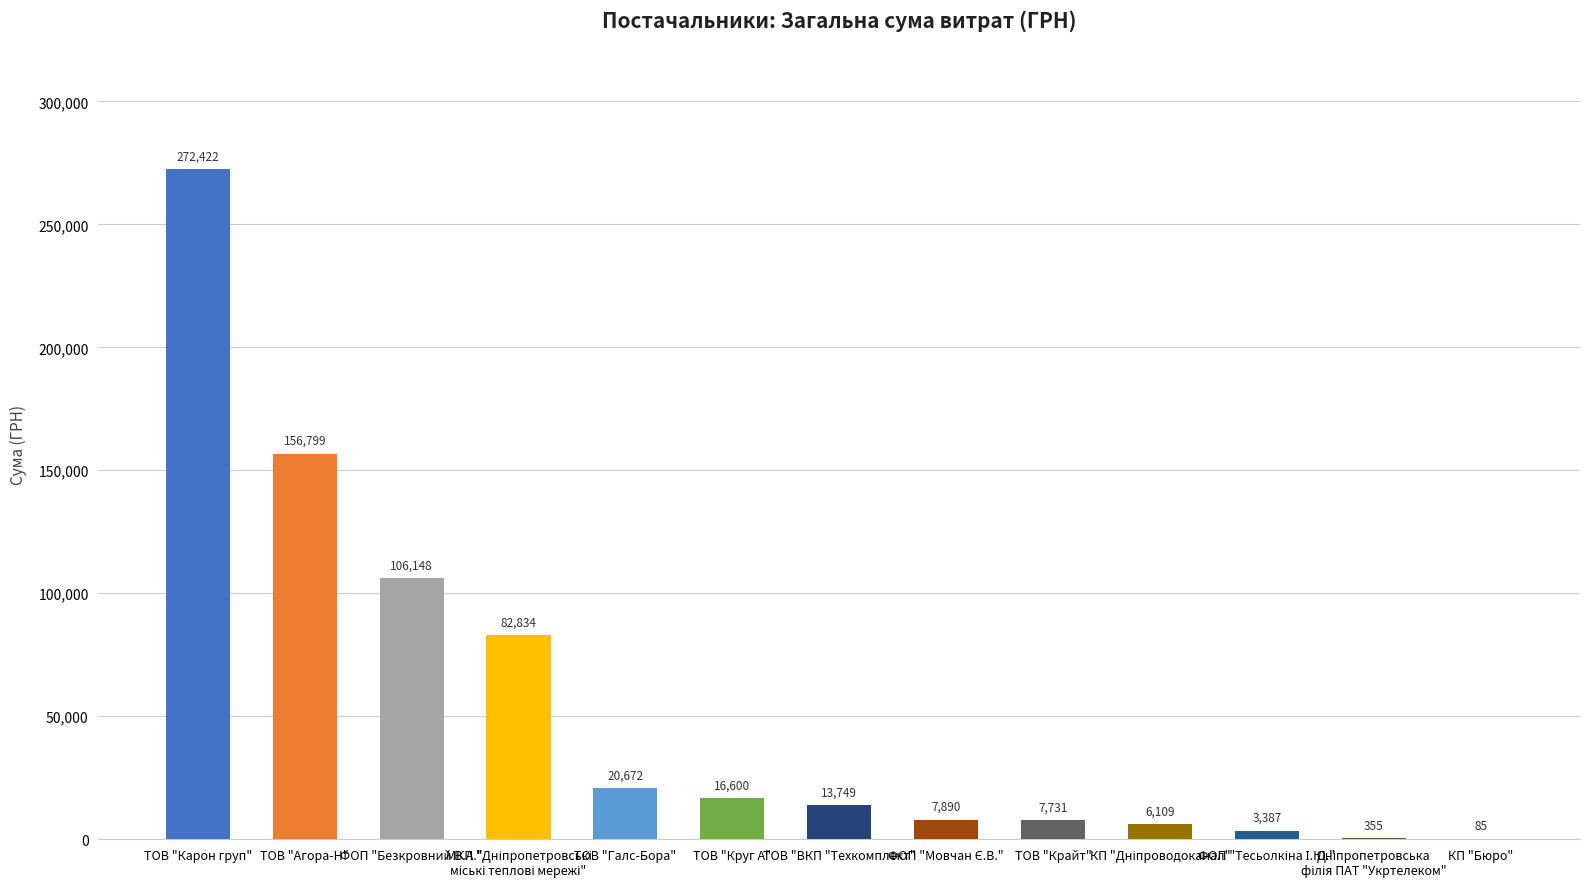

What is the maximum value shown in the chart?

272422.2